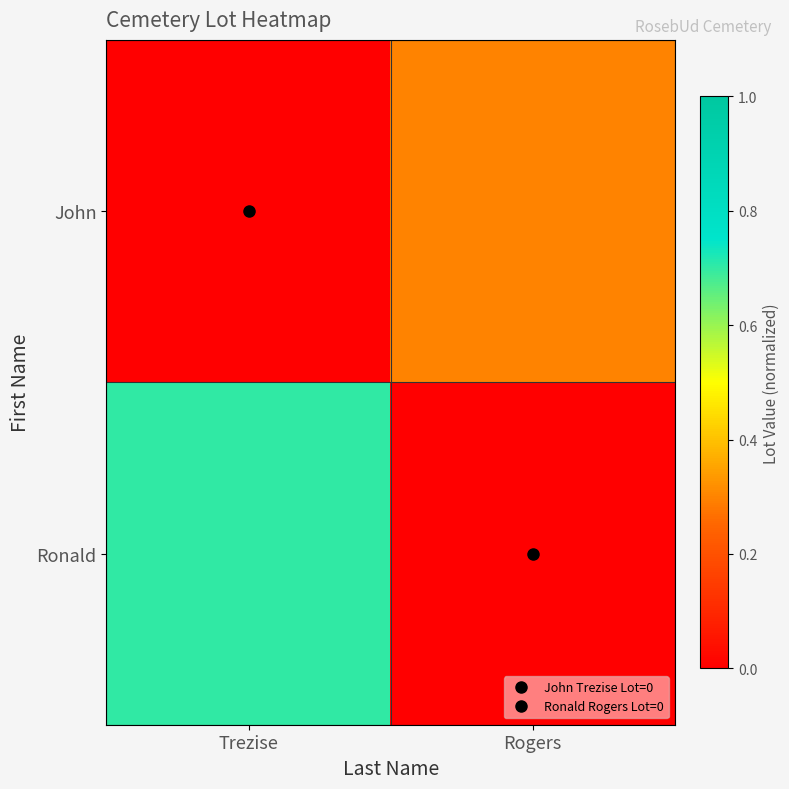

Reading left to right, what are all the values shown in this chart?

John: Trezise=0.0	Rogers=0.3
Ronald: Trezise=0.7	Rogers=0.0